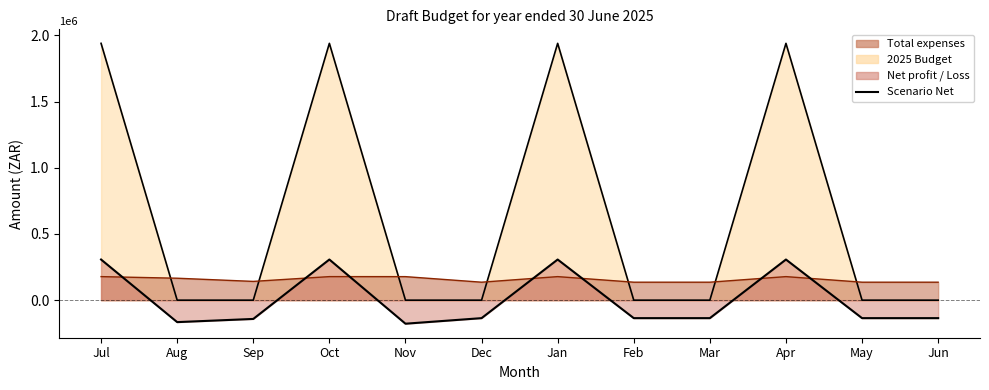

How many values are above zero?

4